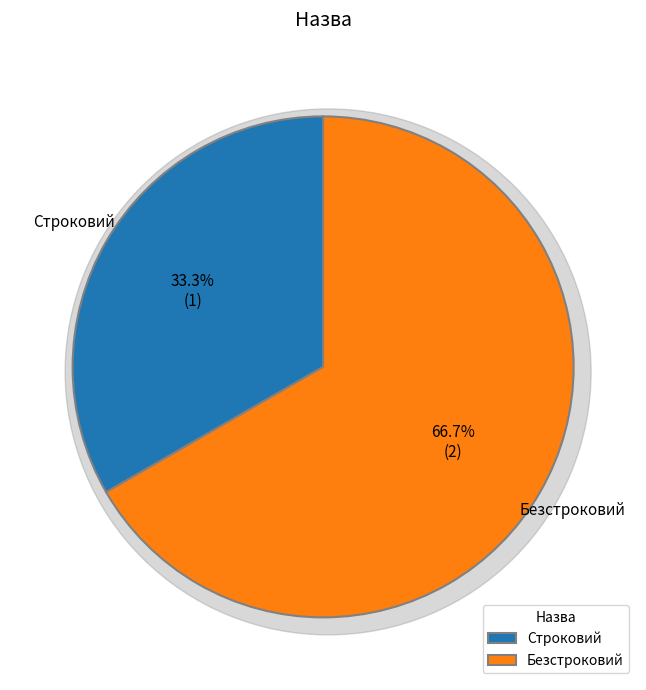

Combined, do Строковий and Безстроковий account for over 50%?

Yes